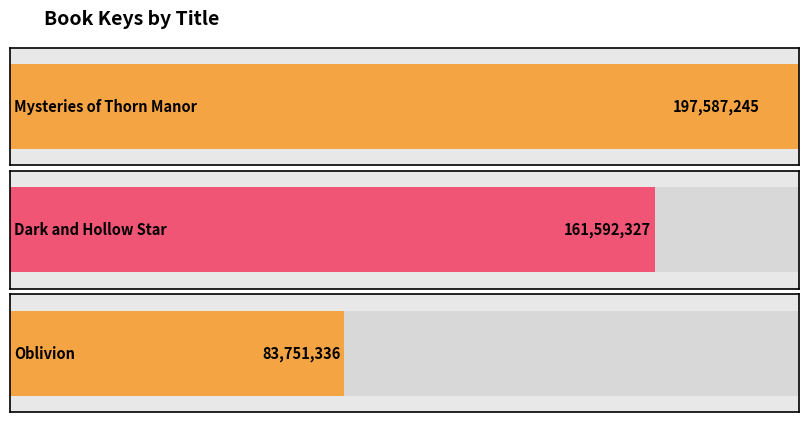

What is the sum of the values at Oblivion and Mysteries of Thorn Manor?

281338581